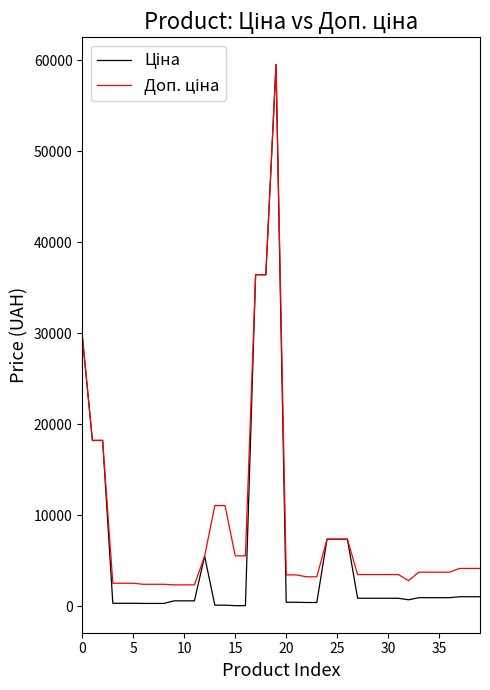

What is the greatest value displayed?

59523.0